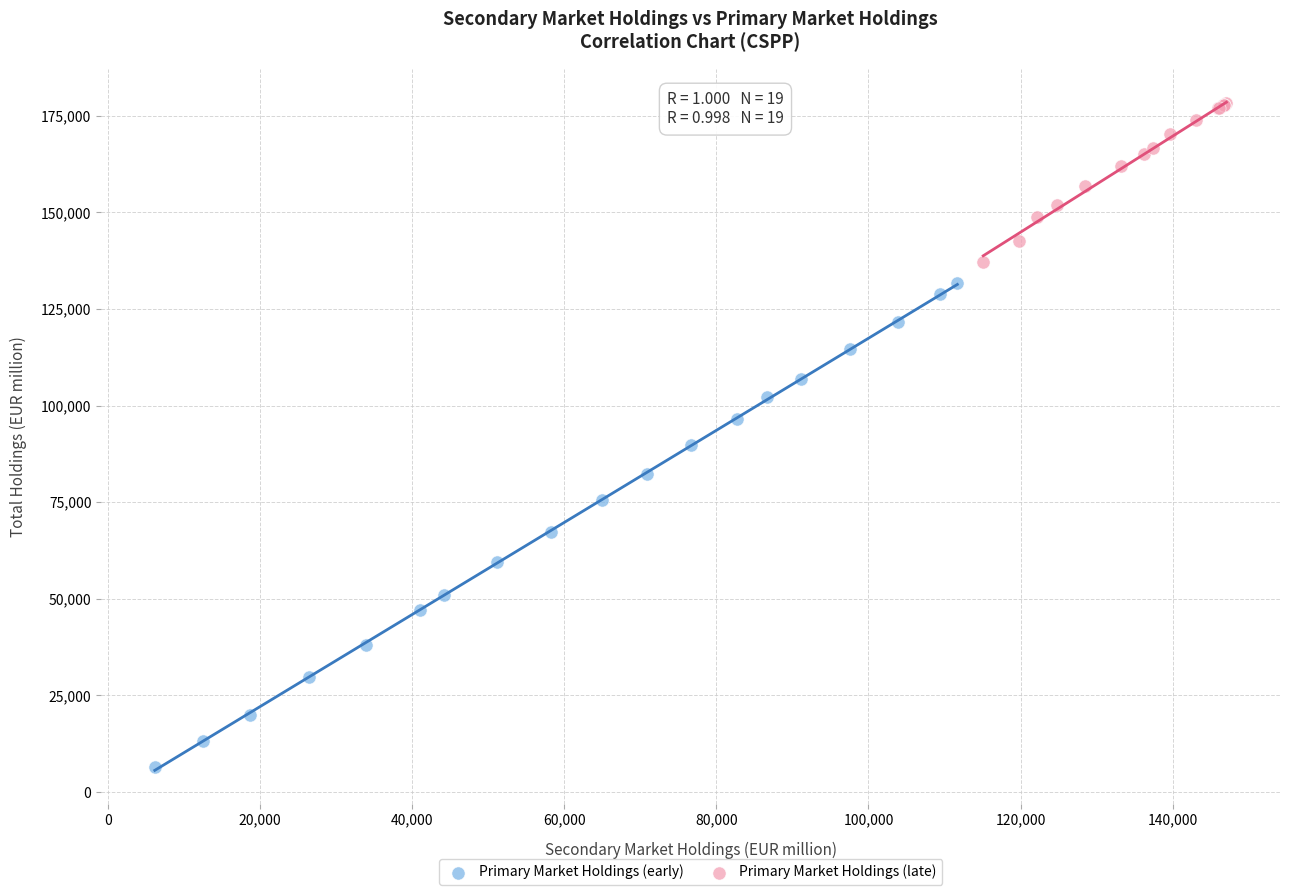

Which series reaches the minimum Y coordinate?

Primary Market Holdings (early)